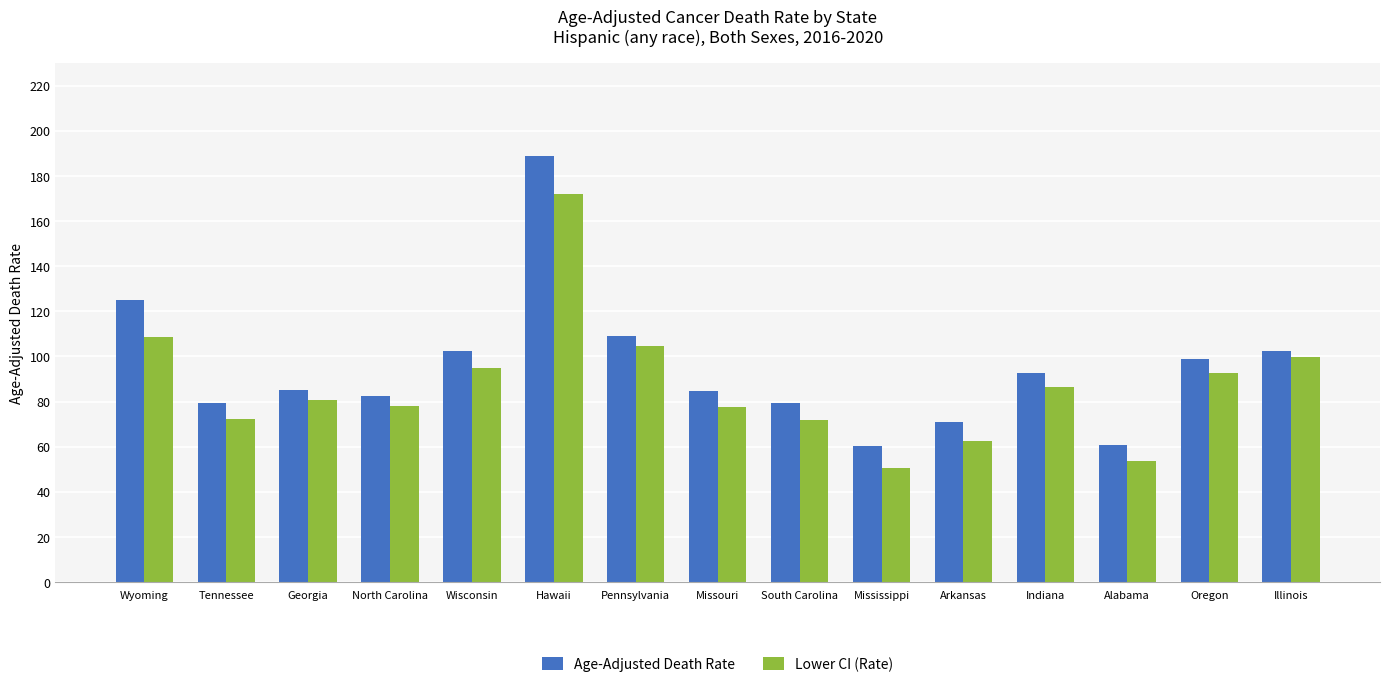

The Age-Adjusted Death Rate series shows 79.4 at Tennessee. True or false?

True